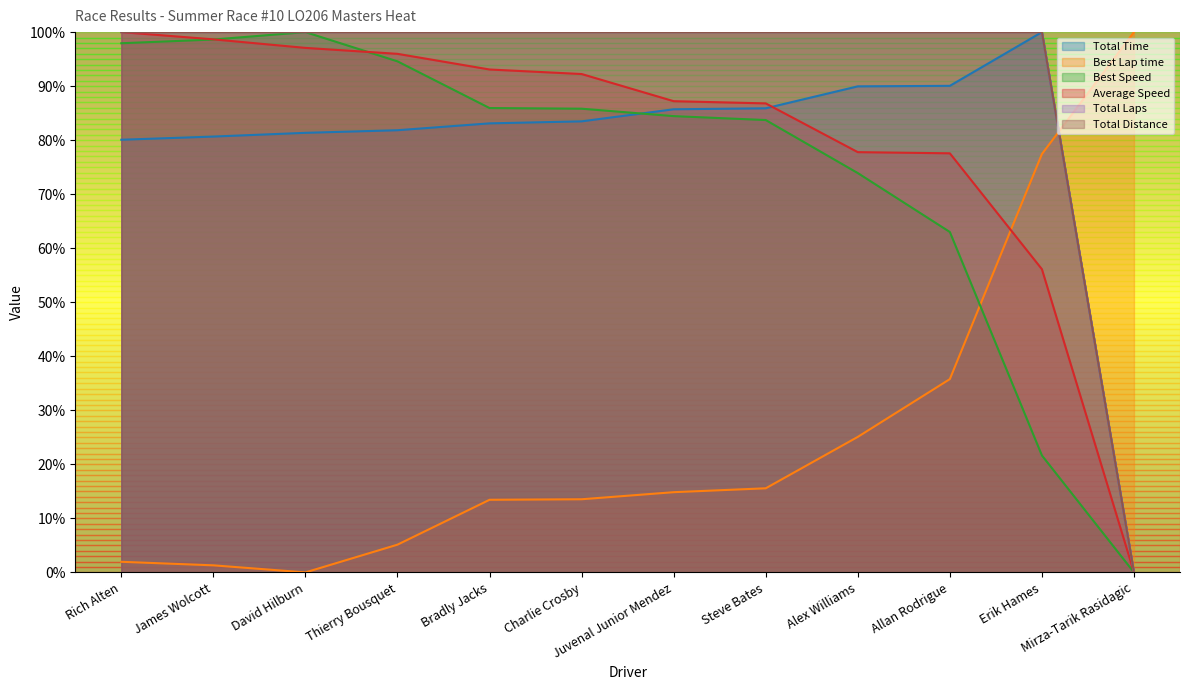

Reading left to right, transcribe all the data shown in this chart.

Total Time: Rich Alten=0.8	James Wolcott=0.8	David Hilburn=0.8	Thierry Bousquet=0.8	Bradly Jacks=0.8	Charlie Crosby=0.8	Juvenal Junior Mendez=0.9	Steve Bates=0.9	Alex Williams=0.9	Allan Rodrigue=0.9	Erik Hames=1.0	Mirza-Tarik Rasidagic=0.0
Best Lap time: Rich Alten=0.0	James Wolcott=0.0	David Hilburn=0.0	Thierry Bousquet=0.1	Bradly Jacks=0.1	Charlie Crosby=0.1	Juvenal Junior Mendez=0.1	Steve Bates=0.2	Alex Williams=0.3	Allan Rodrigue=0.4	Erik Hames=0.8	Mirza-Tarik Rasidagic=1.0
Best Speed: Rich Alten=1.0	James Wolcott=1.0	David Hilburn=1.0	Thierry Bousquet=0.9	Bradly Jacks=0.9	Charlie Crosby=0.9	Juvenal Junior Mendez=0.8	Steve Bates=0.8	Alex Williams=0.7	Allan Rodrigue=0.6	Erik Hames=0.2	Mirza-Tarik Rasidagic=0.0
Average Speed: Rich Alten=1.0	James Wolcott=1.0	David Hilburn=1.0	Thierry Bousquet=1.0	Bradly Jacks=0.9	Charlie Crosby=0.9	Juvenal Junior Mendez=0.9	Steve Bates=0.9	Alex Williams=0.8	Allan Rodrigue=0.8	Erik Hames=0.6	Mirza-Tarik Rasidagic=0.0
Total Laps: Rich Alten=1.0	James Wolcott=1.0	David Hilburn=1.0	Thierry Bousquet=1.0	Bradly Jacks=1.0	Charlie Crosby=1.0	Juvenal Junior Mendez=1.0	Steve Bates=1.0	Alex Williams=1.0	Allan Rodrigue=1.0	Erik Hames=1.0	Mirza-Tarik Rasidagic=0.0
Total Distance: Rich Alten=1.0	James Wolcott=1.0	David Hilburn=1.0	Thierry Bousquet=1.0	Bradly Jacks=1.0	Charlie Crosby=1.0	Juvenal Junior Mendez=1.0	Steve Bates=1.0	Alex Williams=1.0	Allan Rodrigue=1.0	Erik Hames=1.0	Mirza-Tarik Rasidagic=0.0